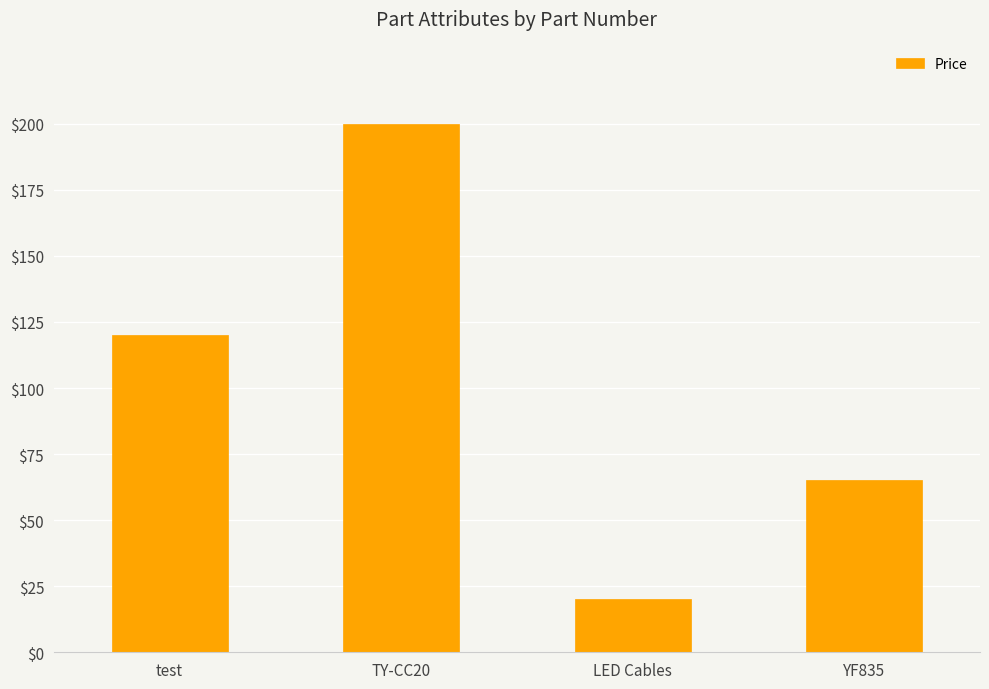

Reading left to right, what are all the values shown in this chart?

test=120	TY-CC20=200	LED Cables=20	YF835=65